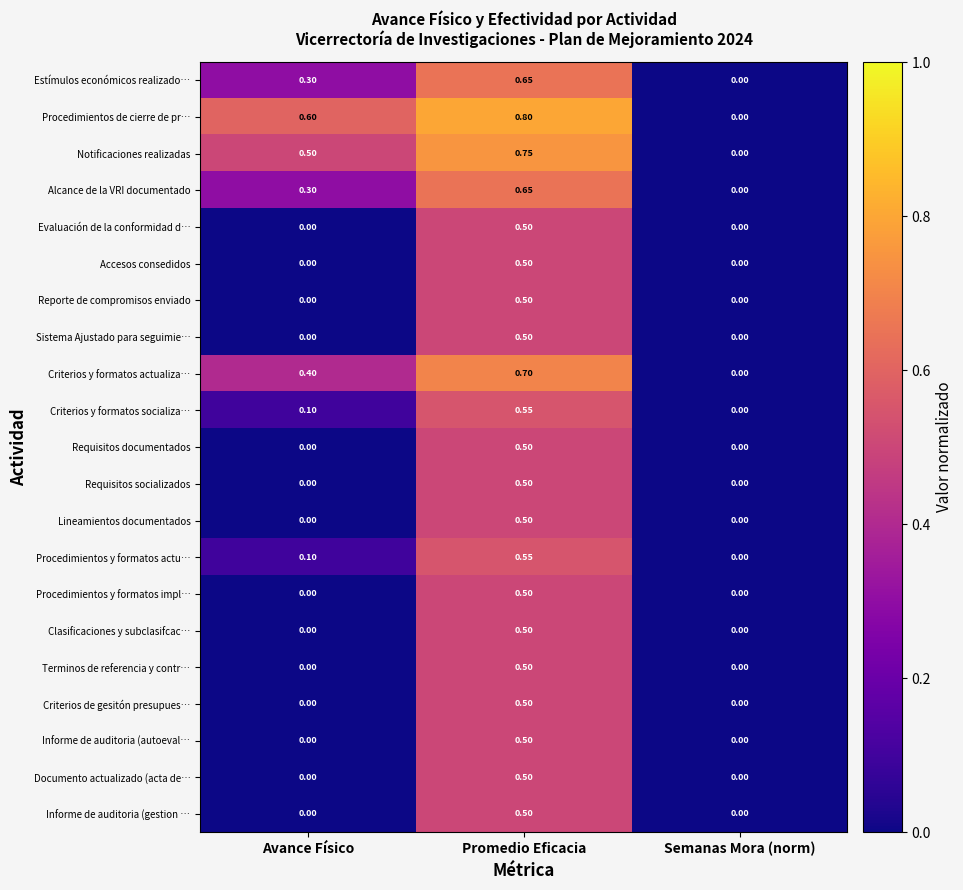

At which label is Estímulos económicos realizado… closest to 0?

Semanas Mora (norm)